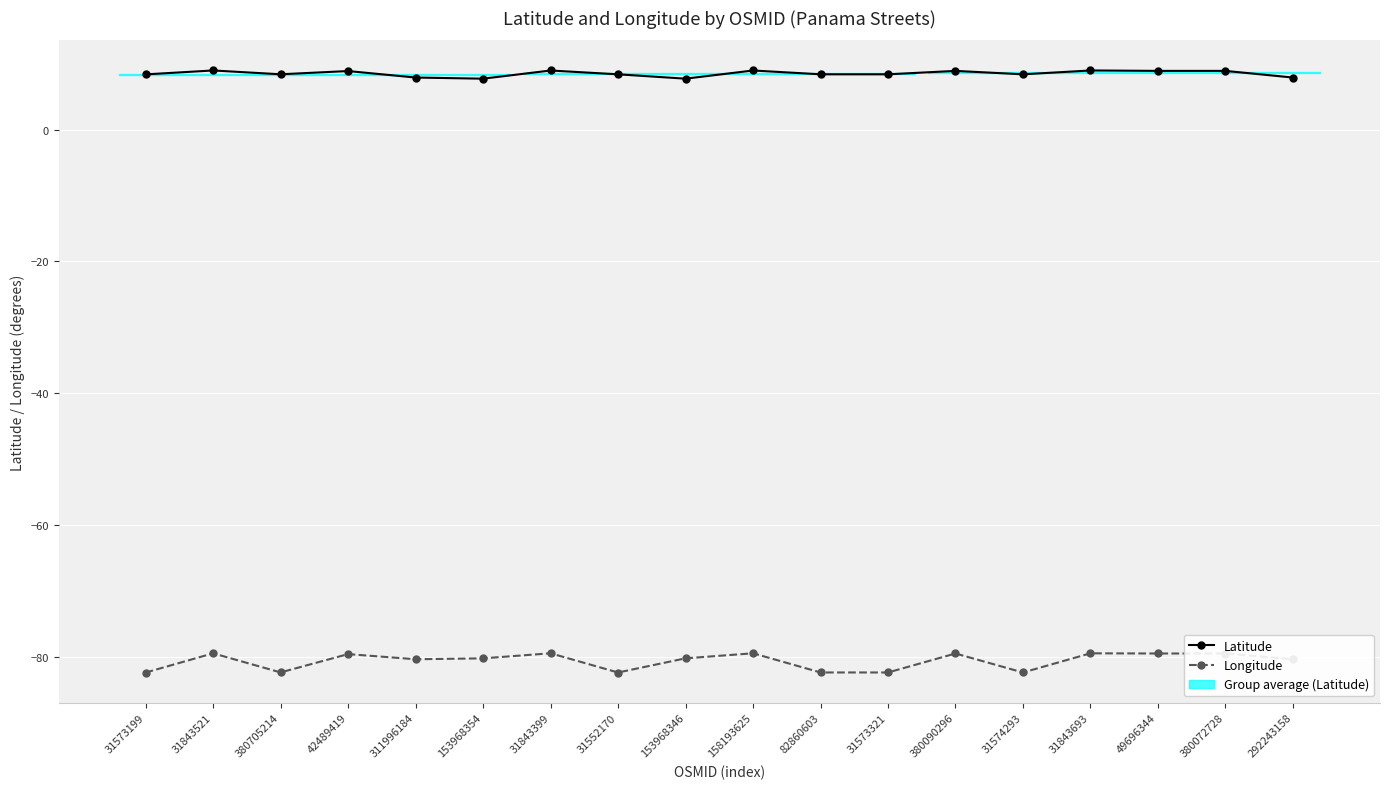

What is the spread (max minus min) of values at 31573199?

90.9